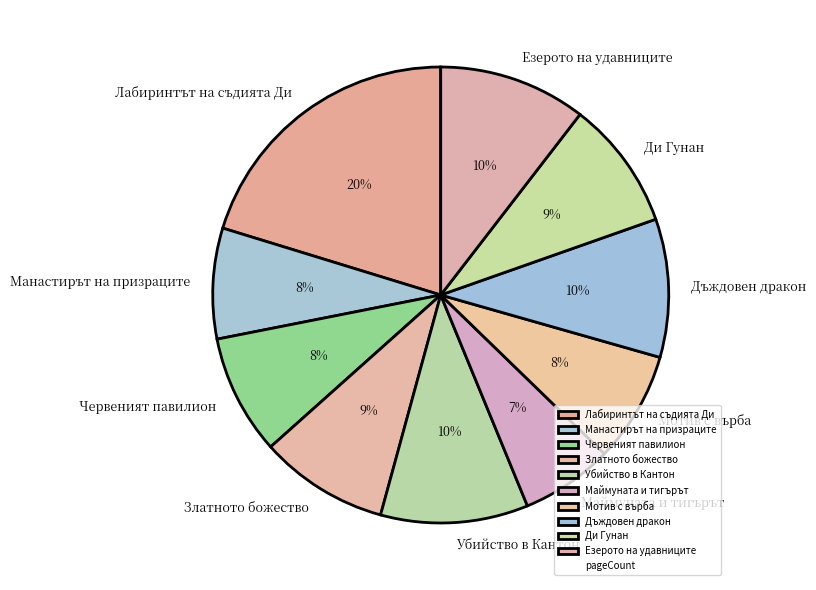

Is it true that Мотив с върба is 8% of the pie?

True